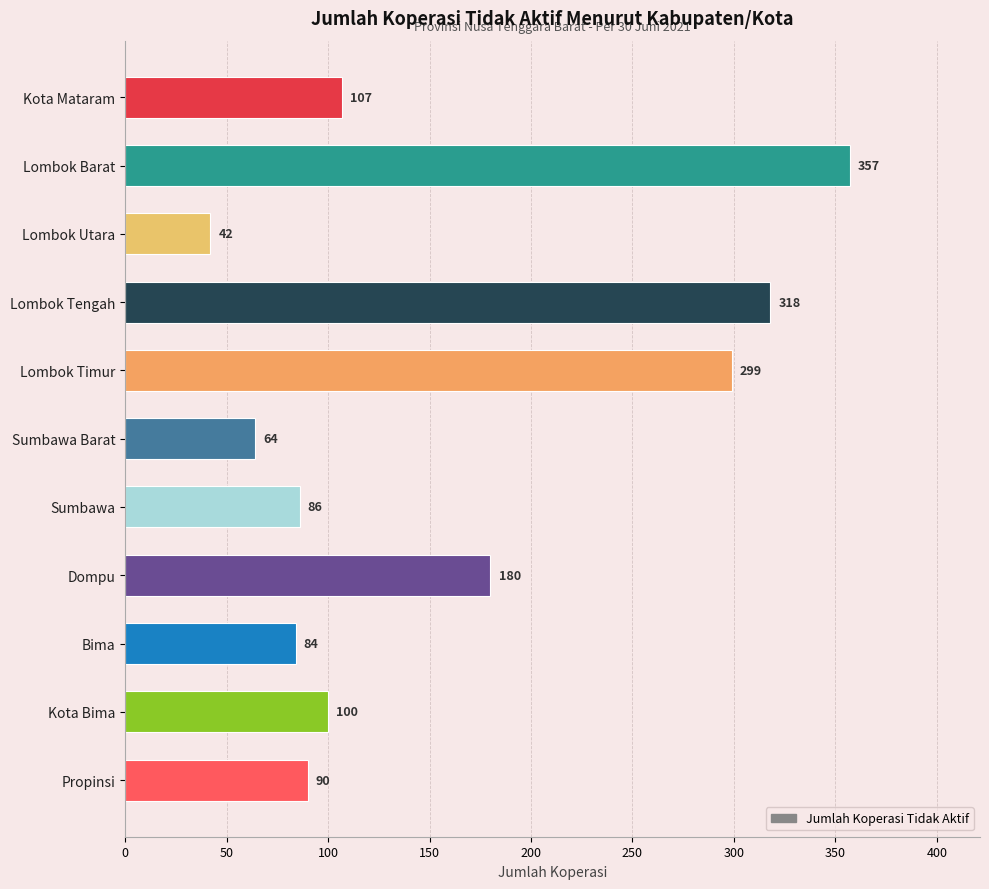

Rank the categories by value from highest to lowest.

Lombok Barat, Lombok Tengah, Lombok Timur, Dompu, Kota Mataram, Kota Bima, Propinsi, Sumbawa, Bima, Sumbawa Barat, Lombok Utara